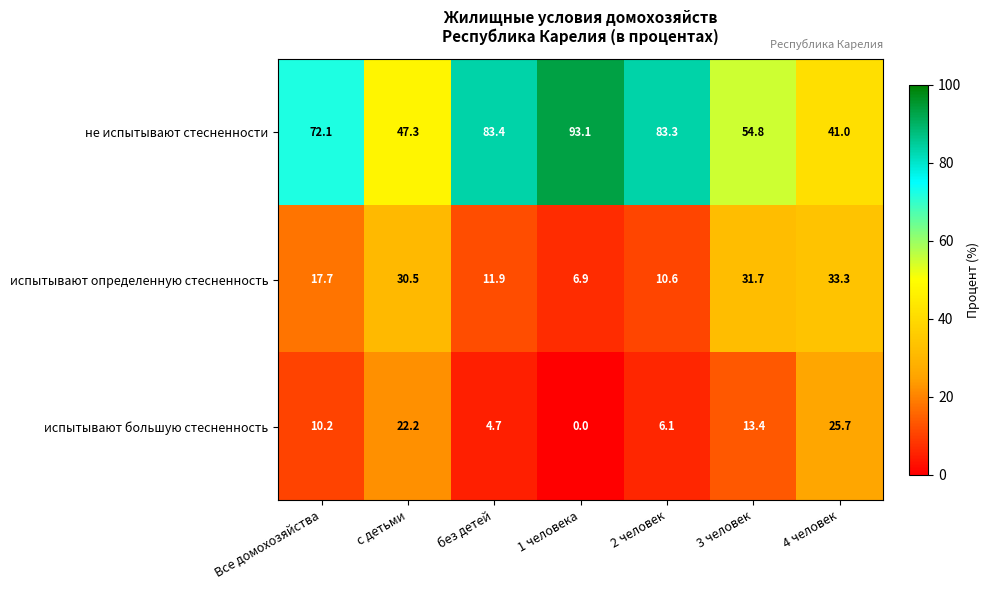

What is the difference between the second highest and second lowest values in the испытывают определенную стесненность series?

21.1